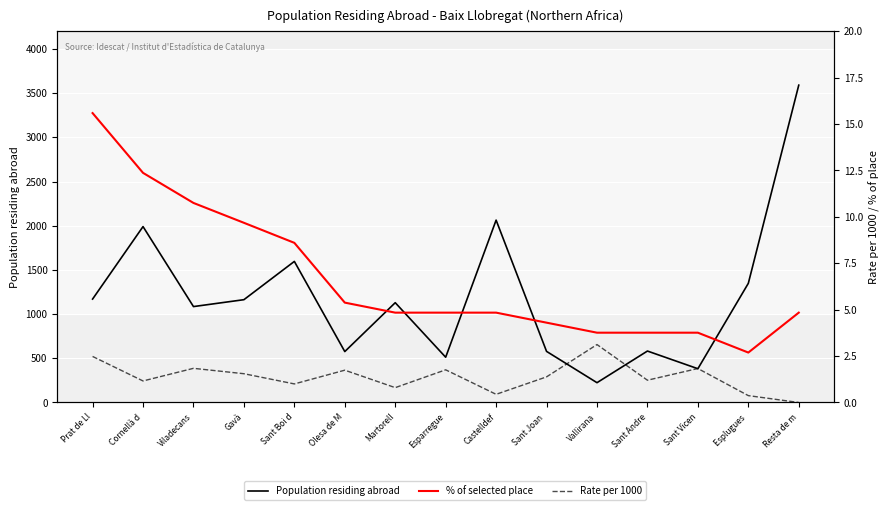

What are all the series names shown in the legend?

Population residing abroad, % of selected place, Rate per 1000